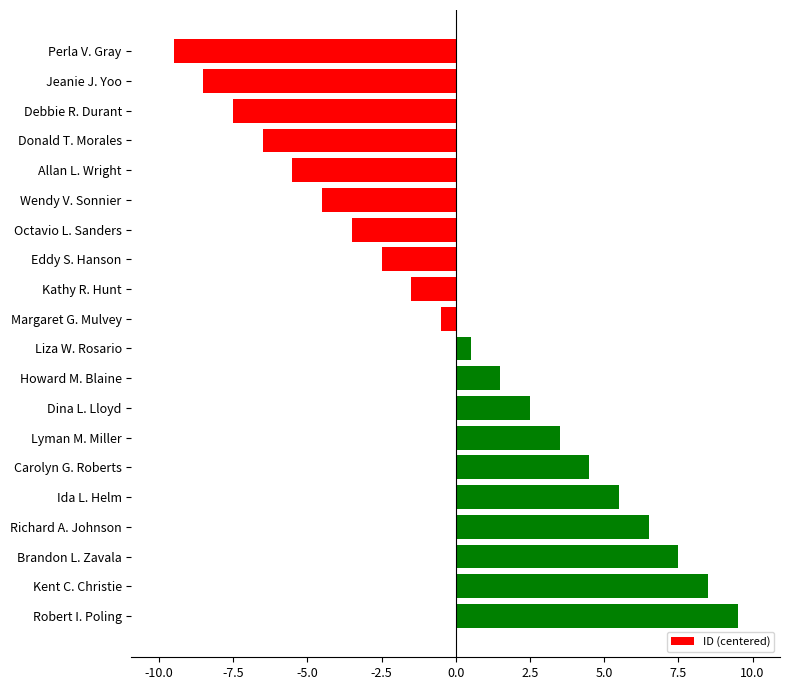

List the labels in order of value, largest first.

Robert I. Poling, Kent C. Christie, Brandon L. Zavala, Richard A. Johnson, Ida L. Helm, Carolyn G. Roberts, Lyman M. Miller, Dina L. Lloyd, Howard M. Blaine, Liza W. Rosario, Margaret G. Mulvey, Kathy R. Hunt, Eddy S. Hanson, Octavio L. Sanders, Wendy V. Sonnier, Allan L. Wright, Donald T. Morales, Debbie R. Durant, Jeanie J. Yoo, Perla V. Gray